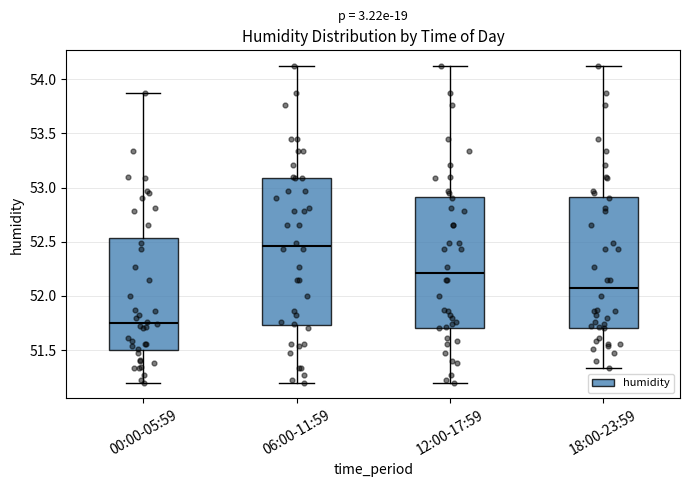

Where does the median line of the box for 06:00-11:59 sit on the y-axis? The values are not printed on the chart, so give them approximately, as read against the axis.

52.45